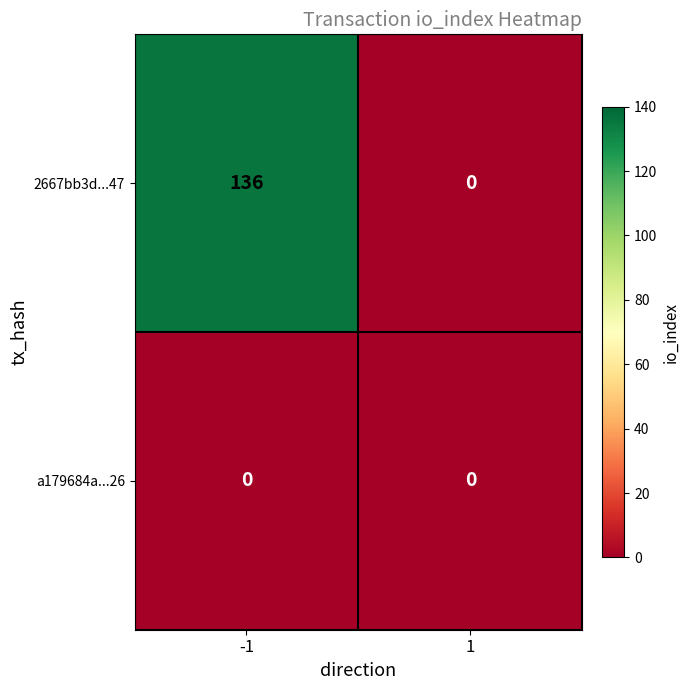

List the series in order of their peak value, lowest first.

a179684a...26, 2667bb3d...47